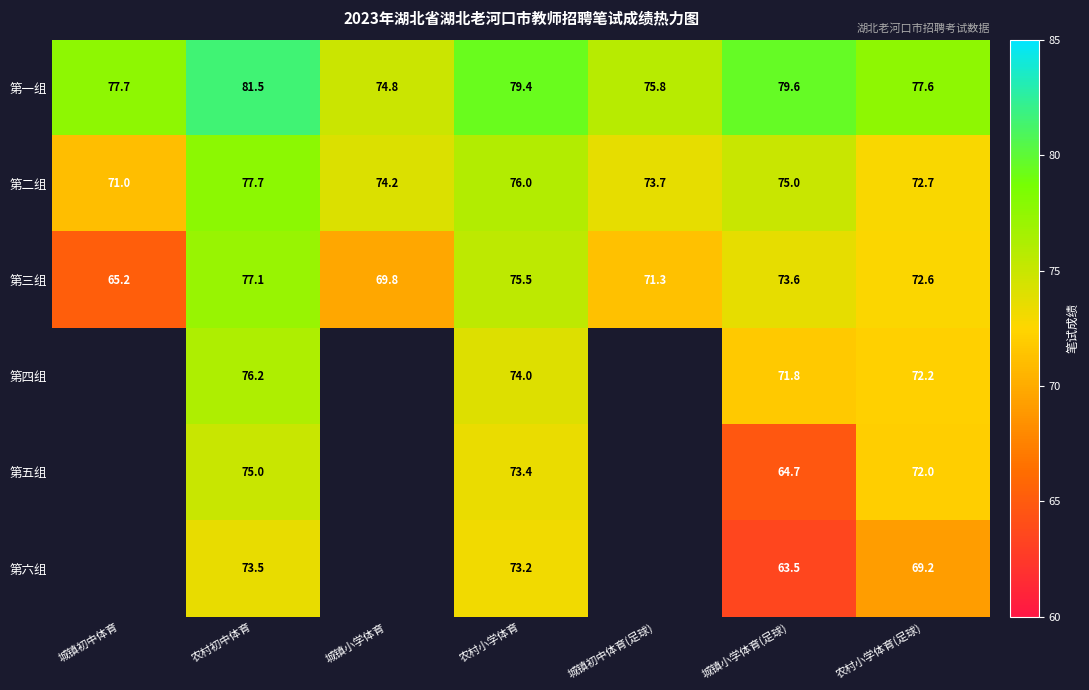

What is the maximum value for 第一组?

81.5